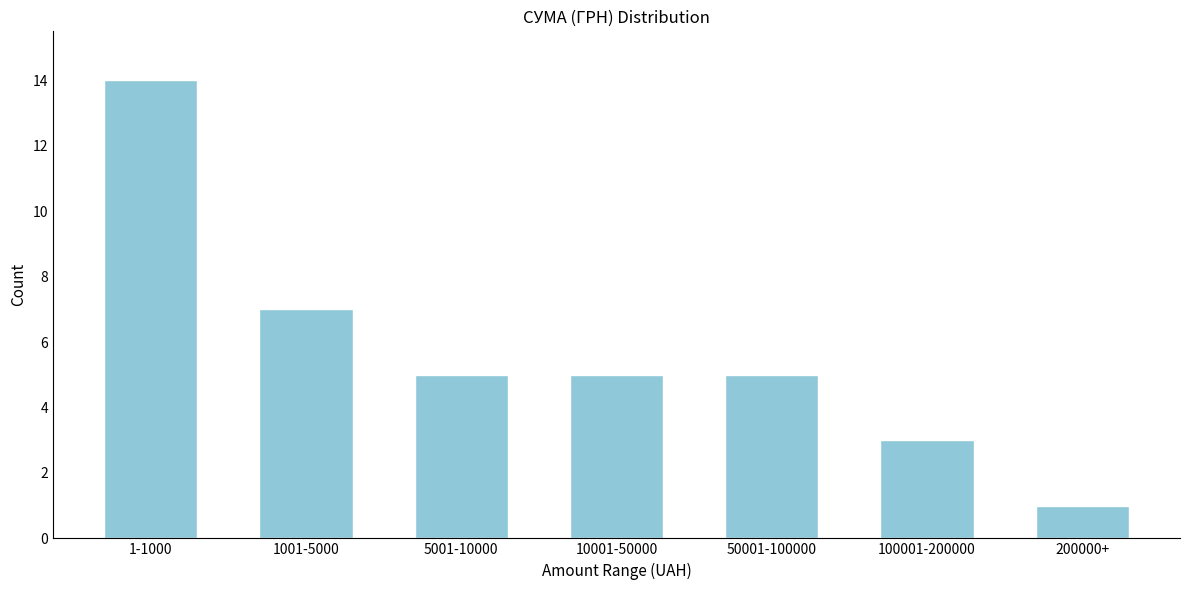

Reading right to left, transcribe all the data shown in this chart.

1	3	5	5	5	7	14